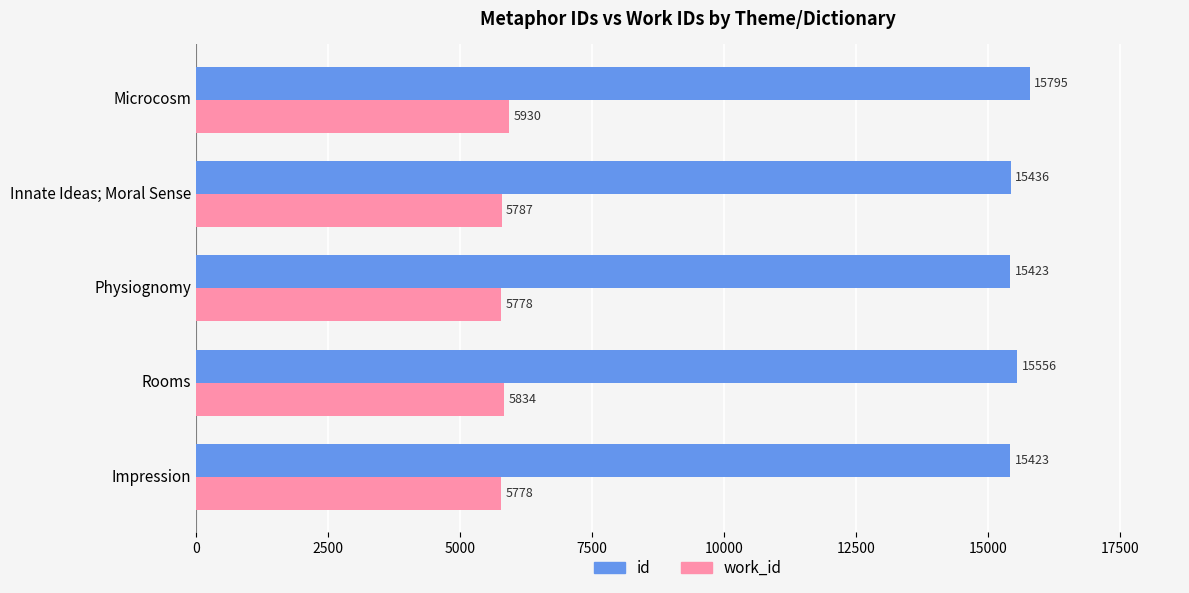

True or false: work_id has a value of 8023 at Microcosm.

False